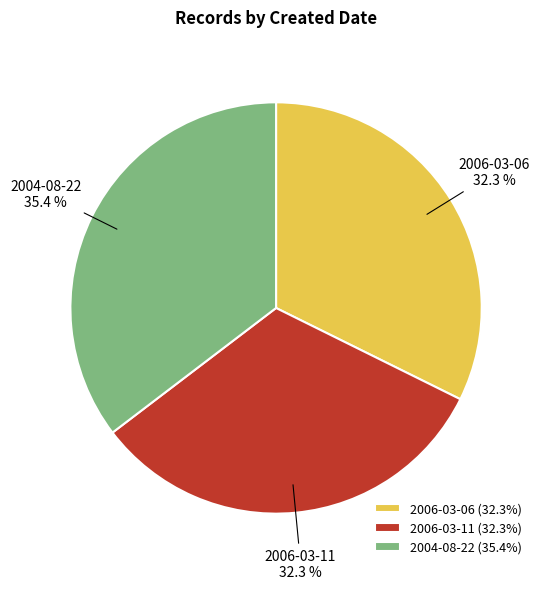

Which category has the biggest portion of the pie?

2004-08-22